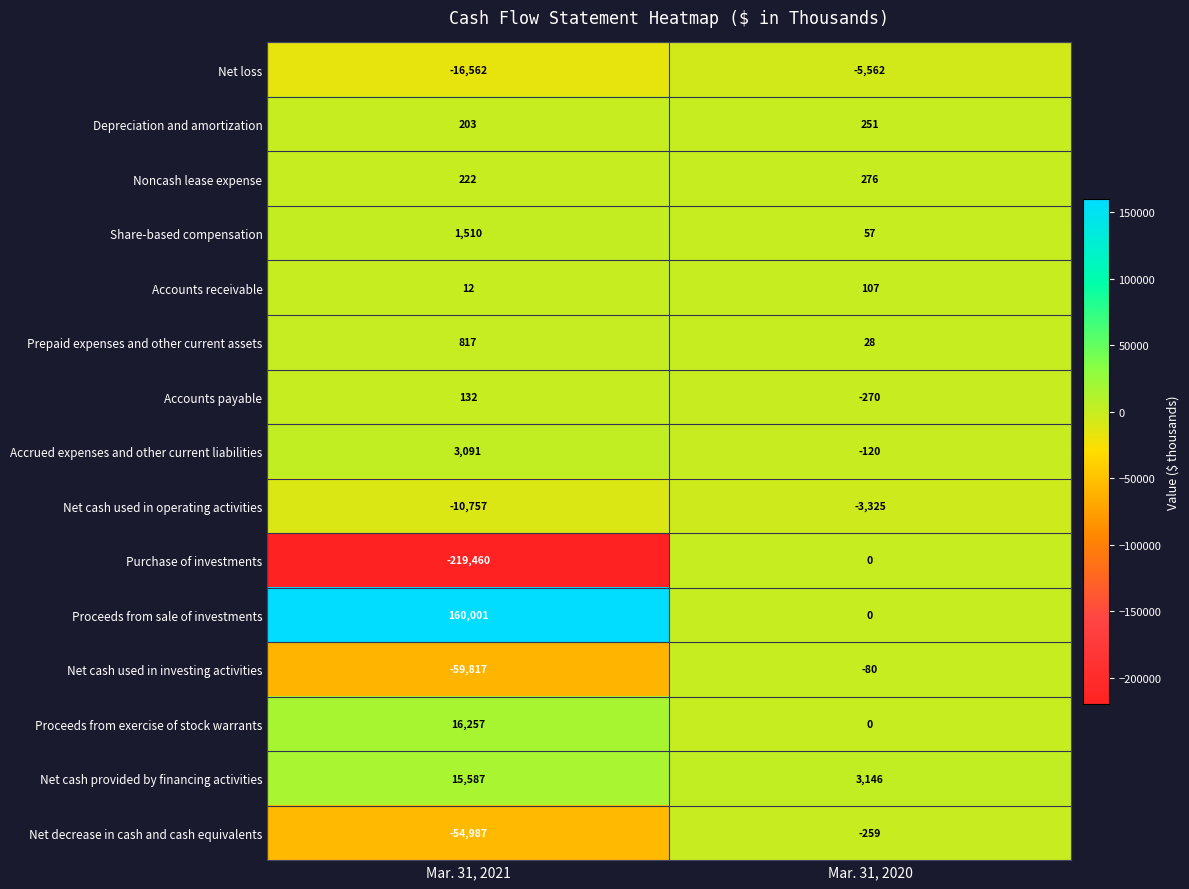

Reading left to right, transcribe all the data shown in this chart.

Net loss: Mar. 31, 2021=-16562	Mar. 31, 2020=-5562
Depreciation and amortization: Mar. 31, 2021=203	Mar. 31, 2020=251
Noncash lease expense: Mar. 31, 2021=222	Mar. 31, 2020=276
Share-based compensation: Mar. 31, 2021=1510	Mar. 31, 2020=57
Accounts receivable: Mar. 31, 2021=12	Mar. 31, 2020=107
Prepaid expenses and other current assets: Mar. 31, 2021=817	Mar. 31, 2020=28
Accounts payable: Mar. 31, 2021=132	Mar. 31, 2020=-270
Accrued expenses and other current liabilities: Mar. 31, 2021=3091	Mar. 31, 2020=-120
Net cash used in operating activities: Mar. 31, 2021=-10757	Mar. 31, 2020=-3325
Purchase of investments: Mar. 31, 2021=-219460	Mar. 31, 2020=0
Proceeds from sale of investments: Mar. 31, 2021=160001	Mar. 31, 2020=0
Net cash used in investing activities: Mar. 31, 2021=-59817	Mar. 31, 2020=-80
Proceeds from exercise of stock warrants: Mar. 31, 2021=16257	Mar. 31, 2020=0
Net cash provided by financing activities: Mar. 31, 2021=15587	Mar. 31, 2020=3146
Net decrease in cash and cash equivalents: Mar. 31, 2021=-54987	Mar. 31, 2020=-259